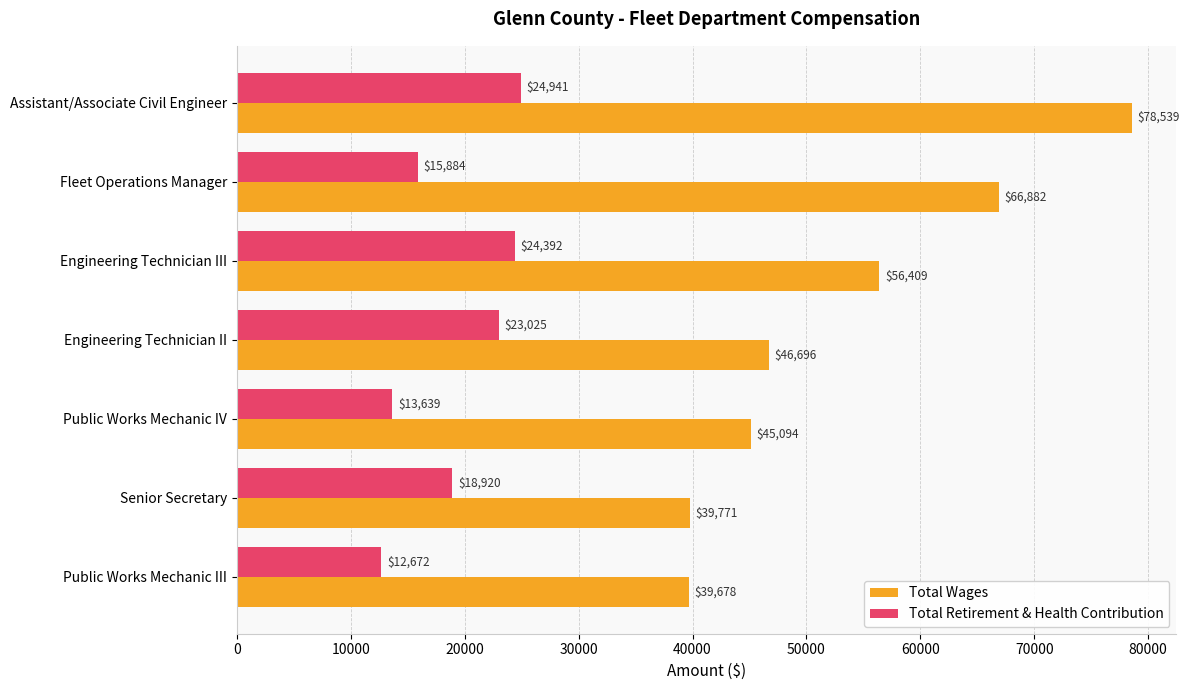

What is the difference between the highest and lowest values at Assistant/Associate Civil Engineer?

53598